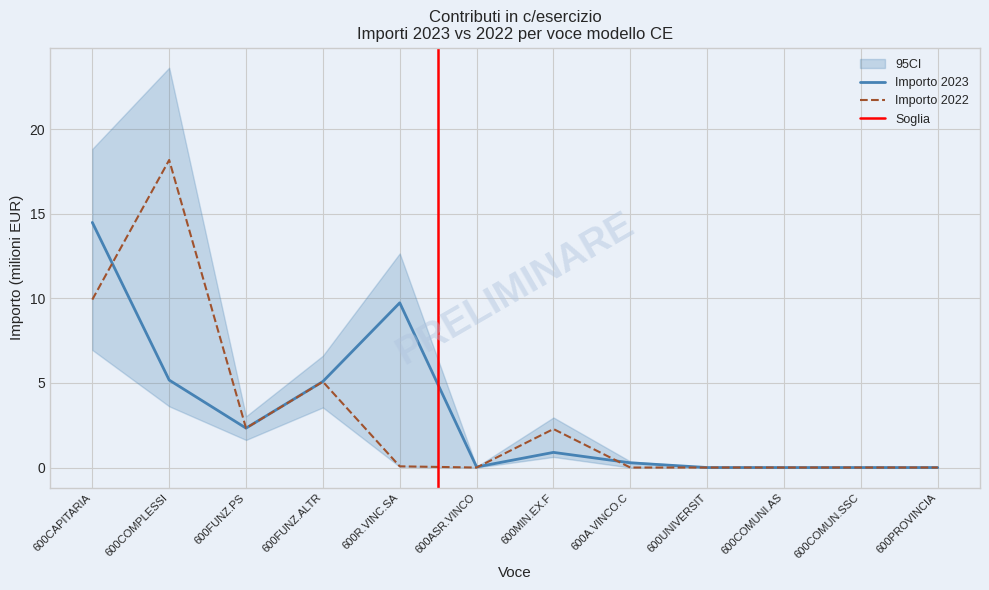

Rank the categories by Importo 2022 value from highest to lowest.

600COMPLESSI, 600CAPITARIA, 600FUNZ.ALTR, 600FUNZ.PS, 600MIN.EX.F, 600R.VINC.SA, 600ASR.VINCO, 600A.VINCO.C, 600UNIVERSIT, 600COMUNI.AS, 600COMUN.SSC, 600PROVINCIA